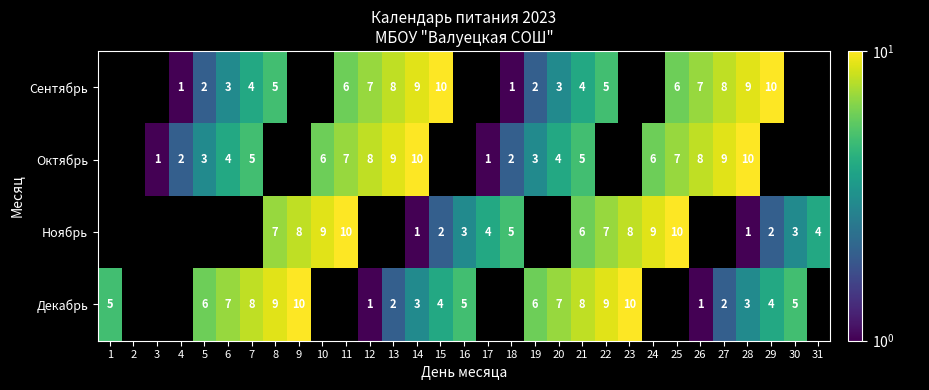

True or false: Декабрь has a value of 1 at 12.

True